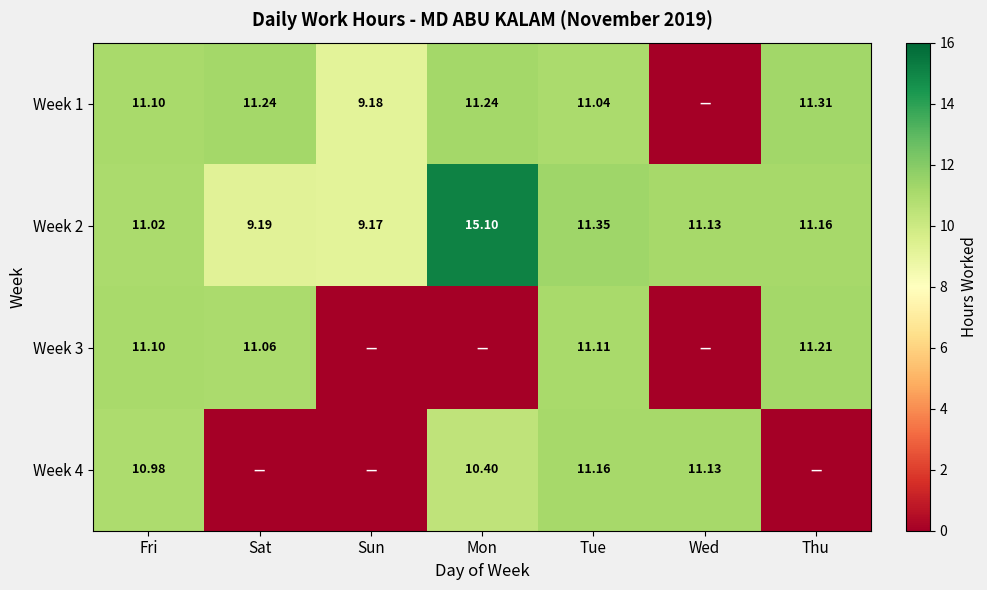

Is it true that Week 3 equals 2.8 at Tue?

False